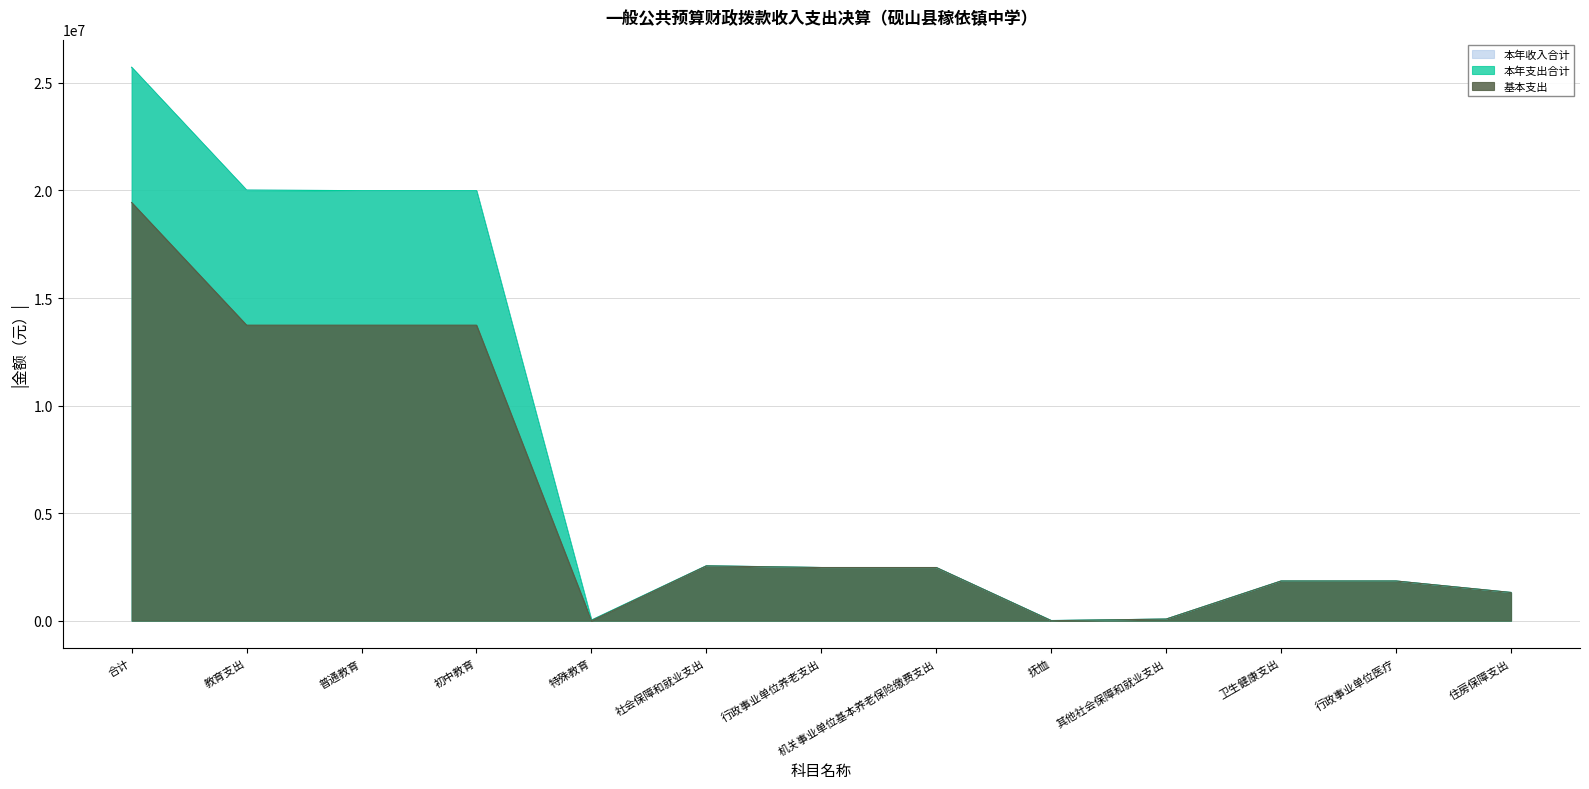

What is the difference between the highest and lowest values at 抚恤?

6578.0